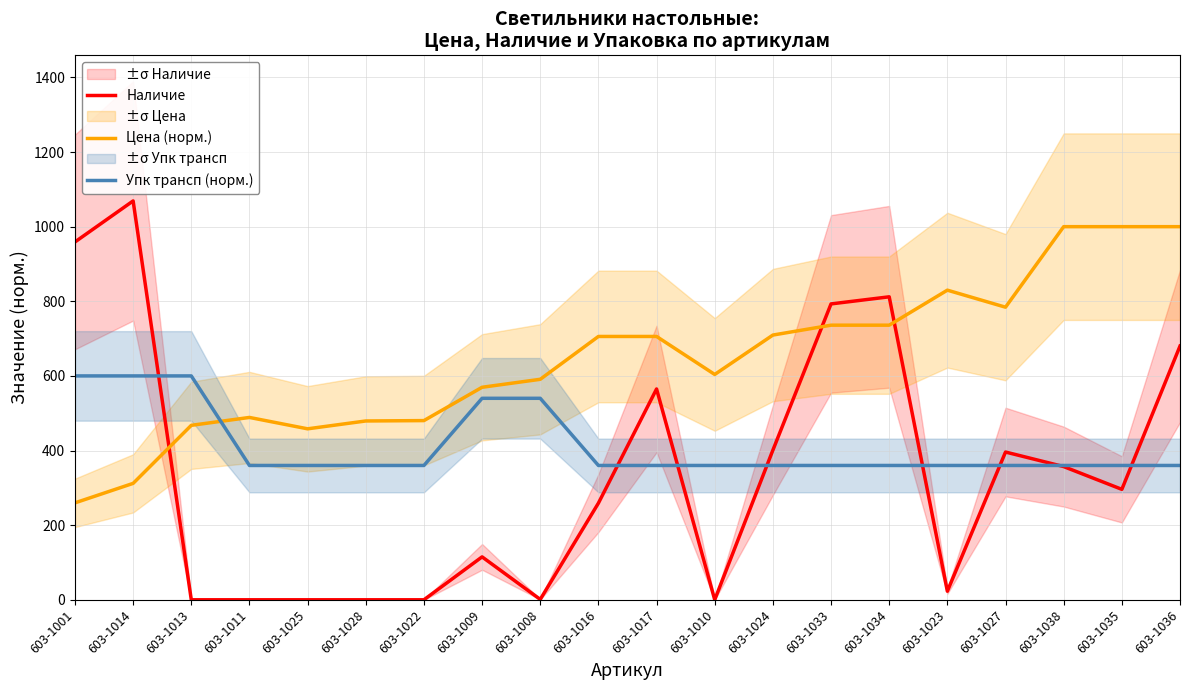

List the series in order of their peak value, highest first.

Наличие, Цена (норм.), Упк трансп (норм.)